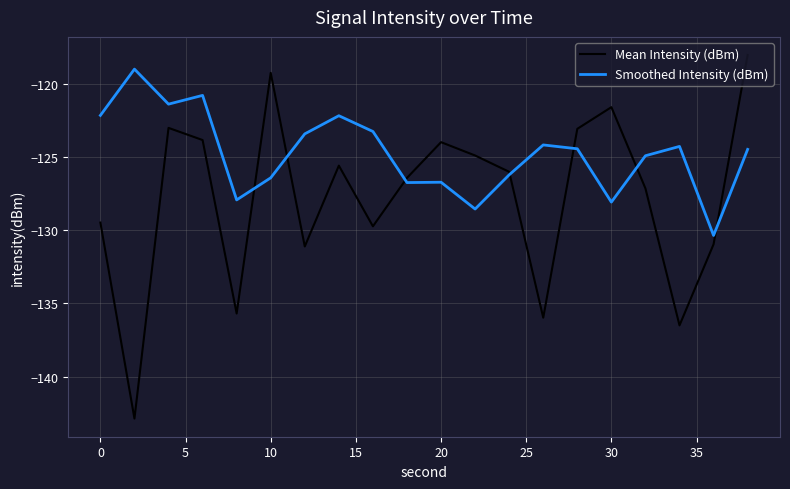

Which series has the widest spread of values?

Mean Intensity (dBm)